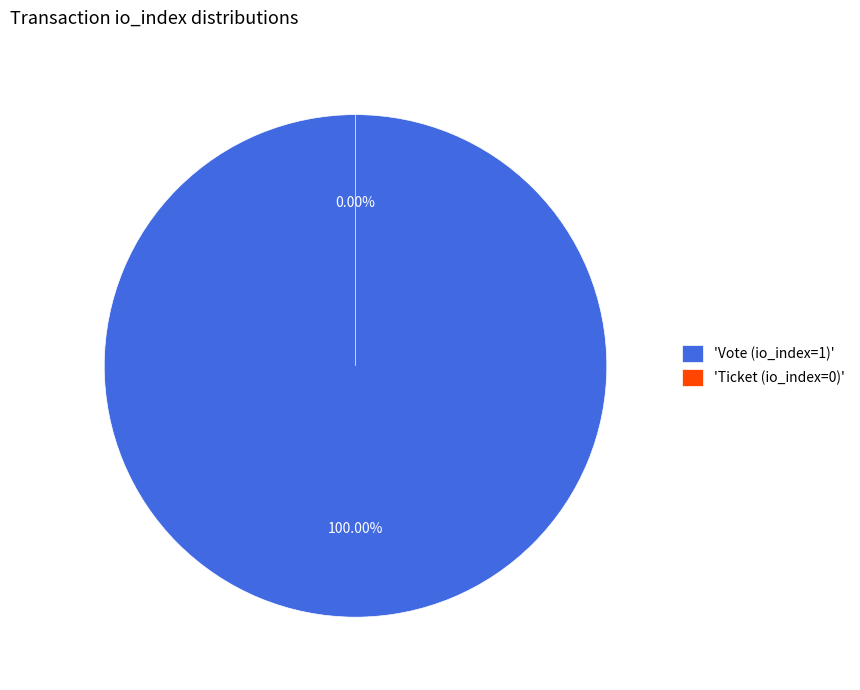

What percentage is NOT represented by Ticket (io_index=0)?

100.0%